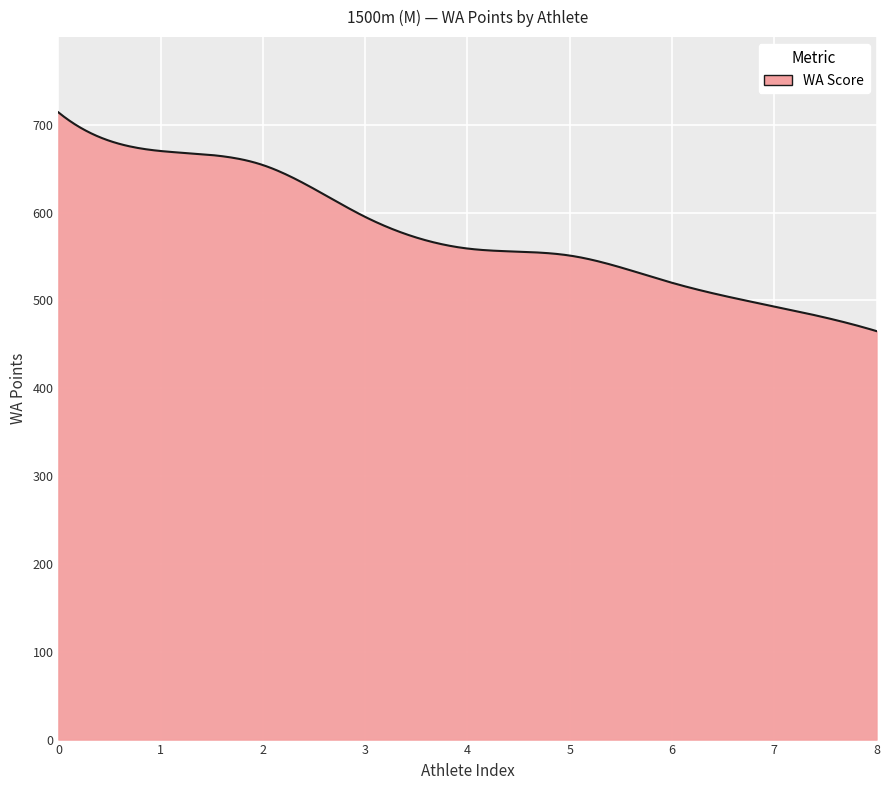

What is the smallest value displayed?

465.0